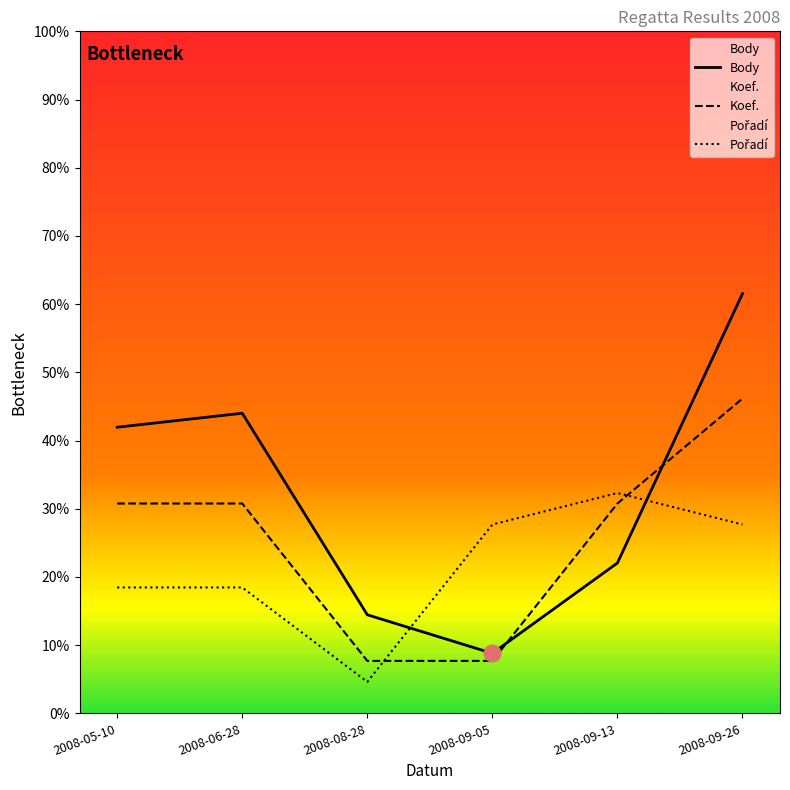

What are all the series names shown in the legend?

Body, Koef., Pořadí